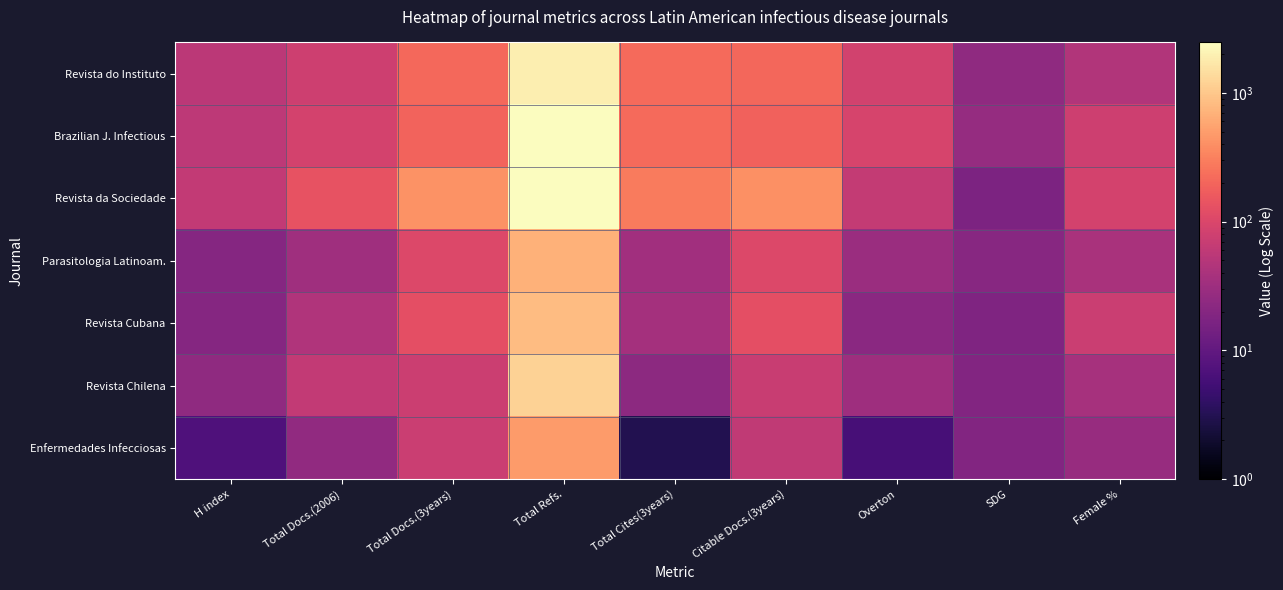

Which label corresponds to the largest value in the chart?

Total Refs.